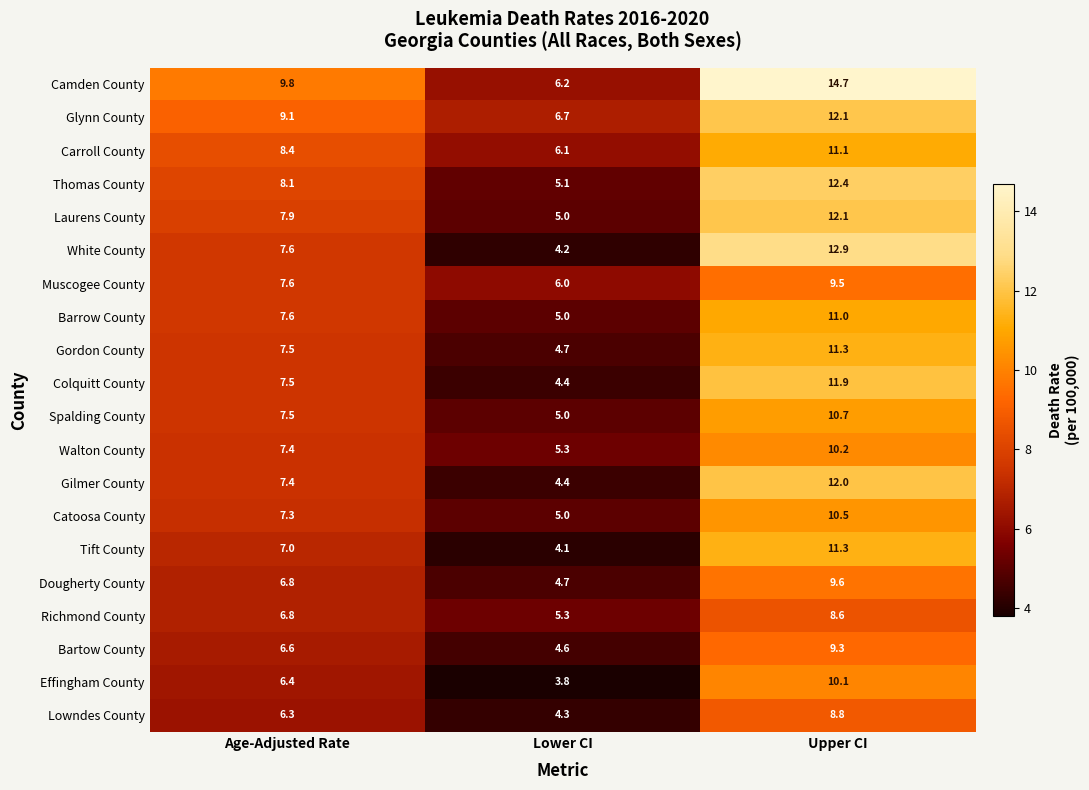

Where is Richmond County nearest to the value 6?

Lower CI